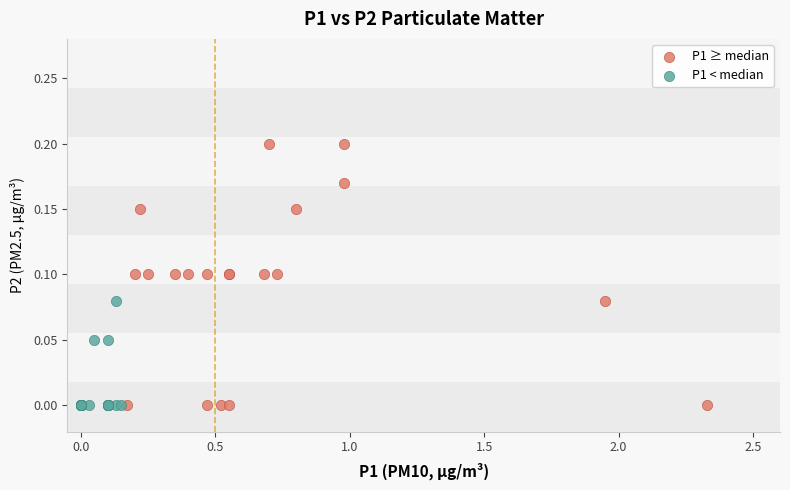

Which series contains the highest Y value?

P1 ≥ median